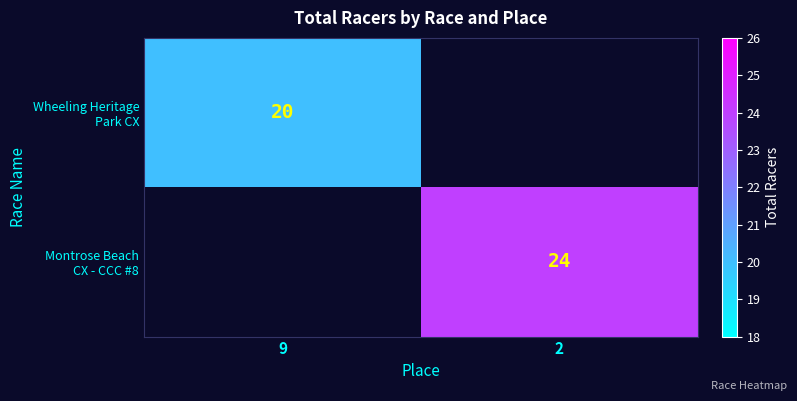

What is the sum of all Montrose Beach CX - CCC #8 values?

24